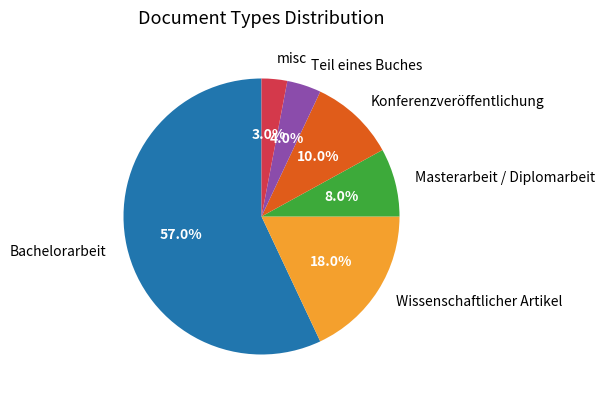

True or false: Wissenschaftlicher Artikel accounts for 18% of the total.

True